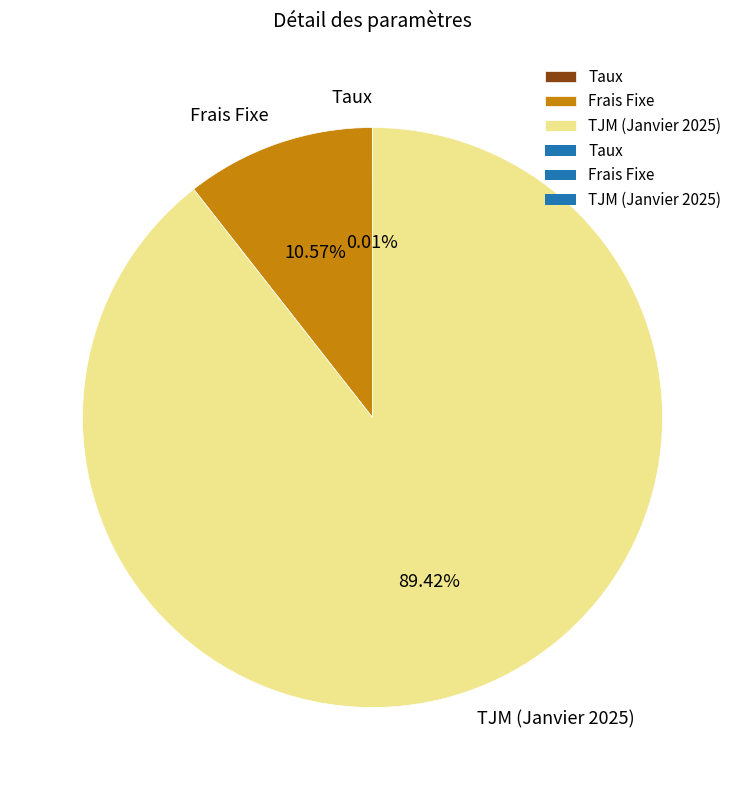

What is the majority slice?

TJM (Janvier 2025)